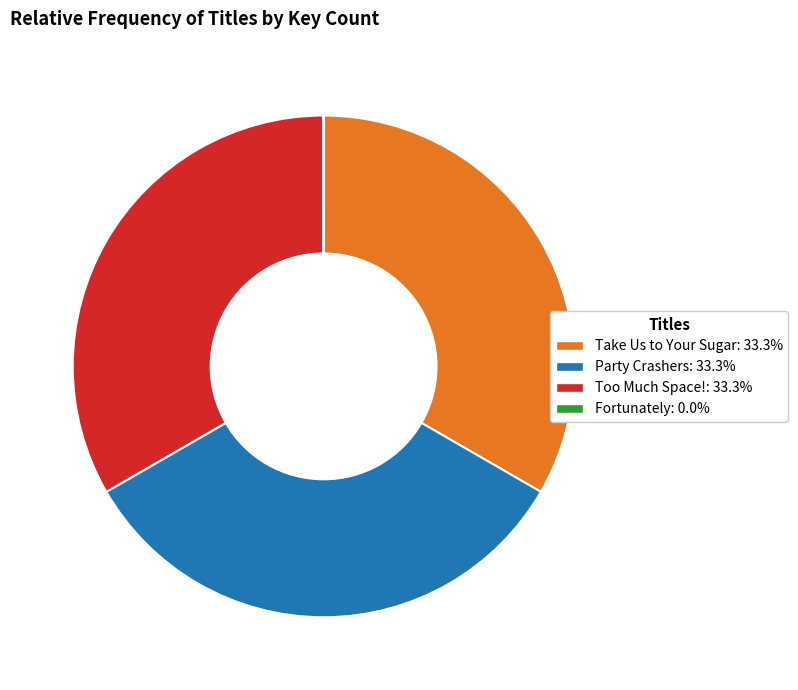

Is the sum of Take Us to Your Sugar and Party Crashers greater than half?

Yes